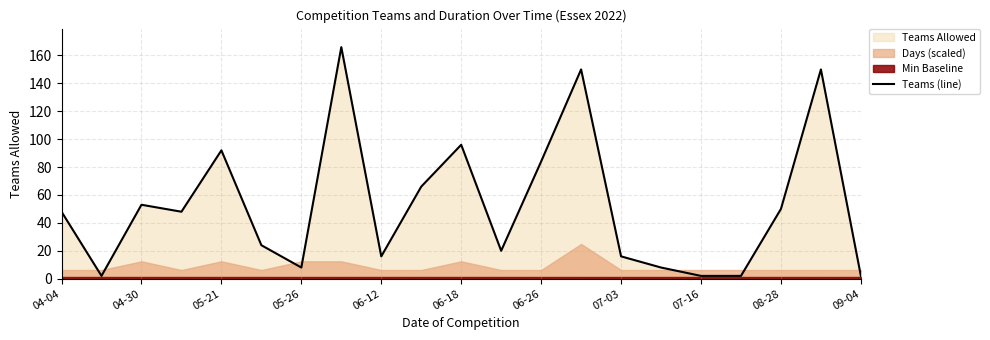

True or false: Teams (line) has a value of 116 at 06-26.

False